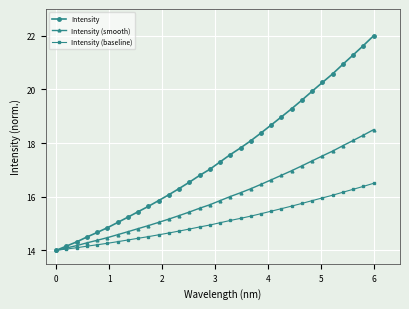

What is the value of the Intensity (smooth) point at the 32nd from the left?

18.5